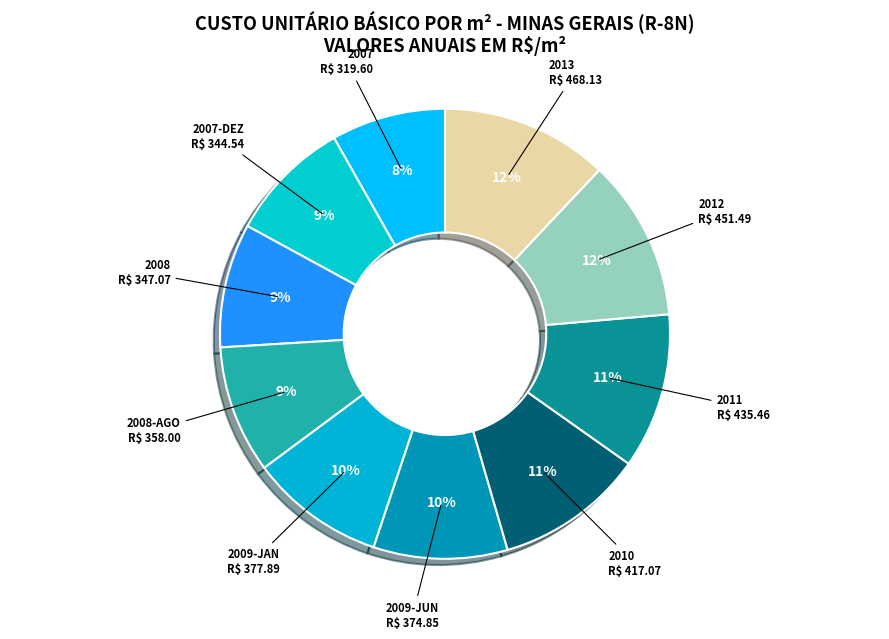

Count the number of slices in the pie.

10